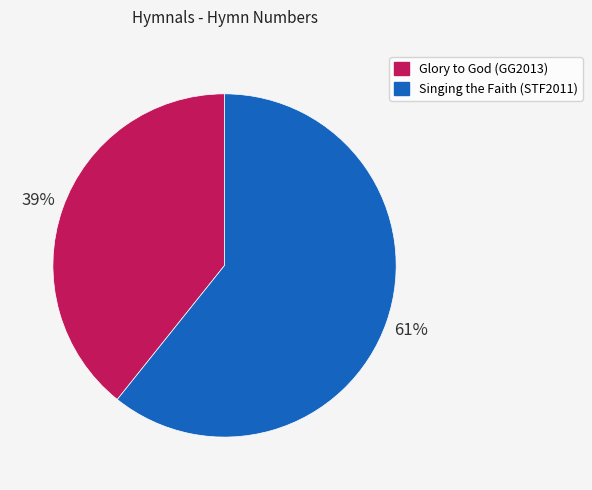

To the nearest percent, what is the average slice percentage?

50%